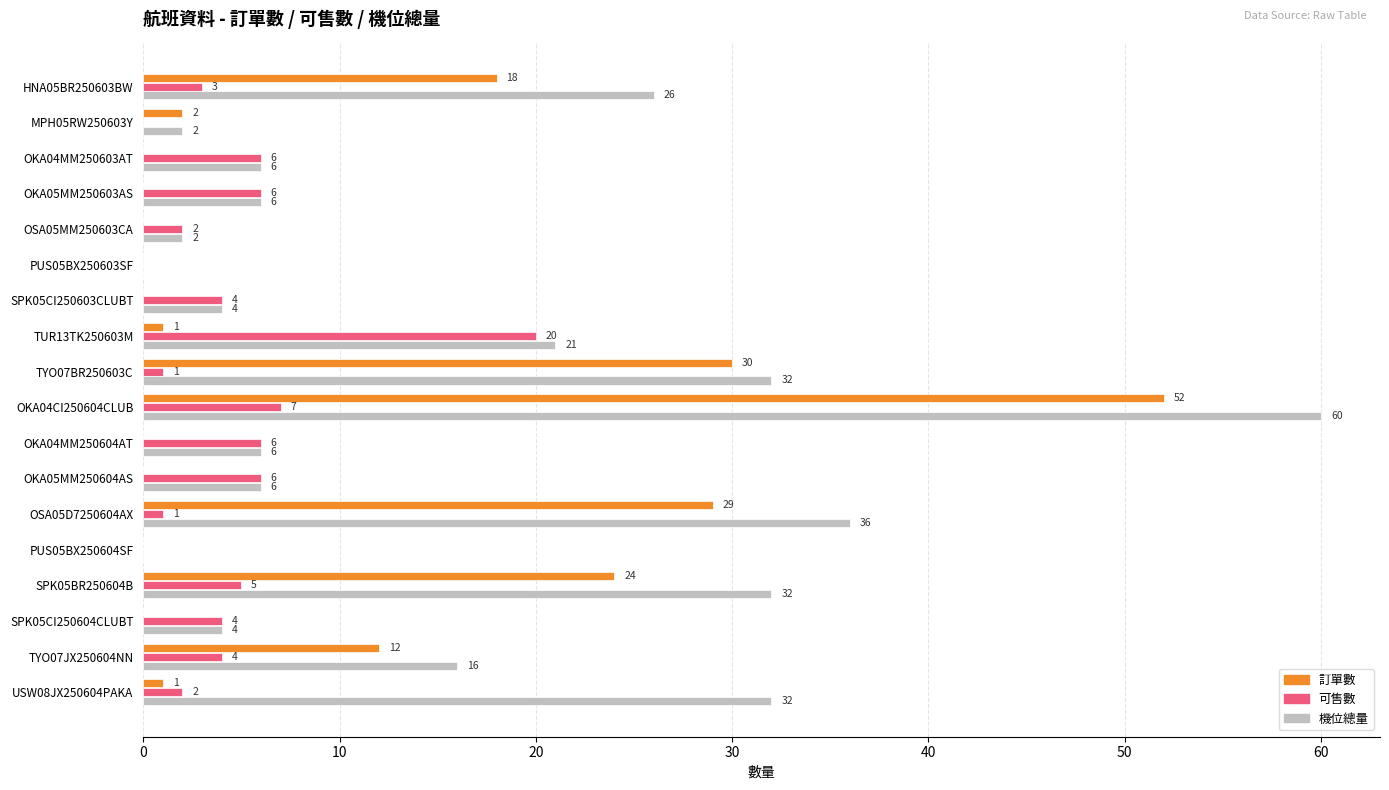

Which category has the highest value in the 可售數 series?

TUR13TK250603M